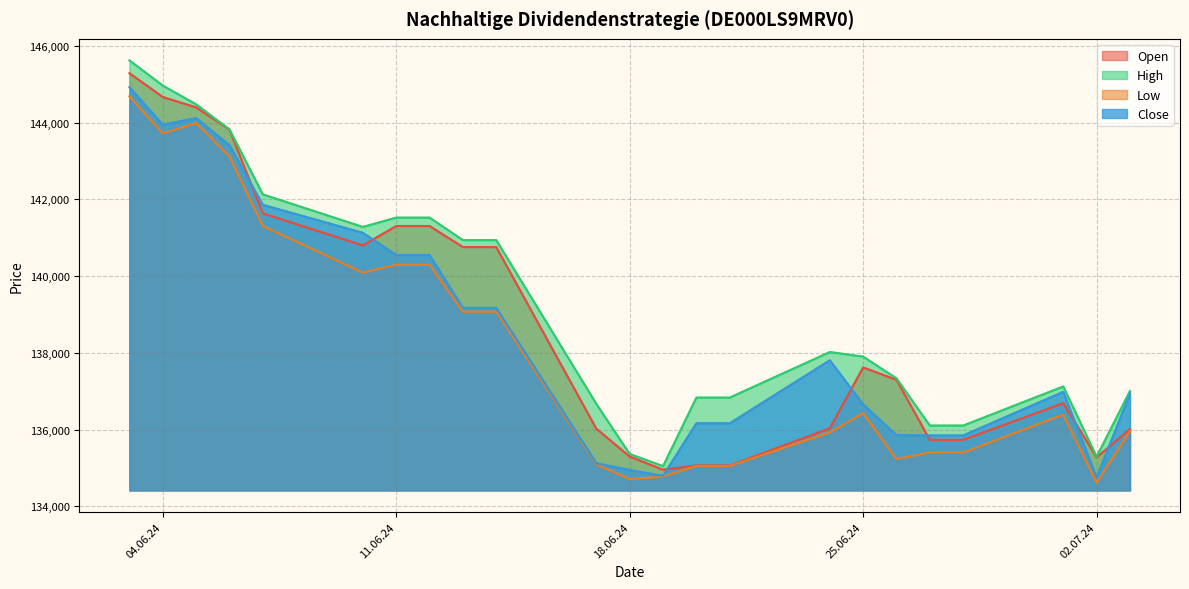

How many data points in Close are above 136984?

11